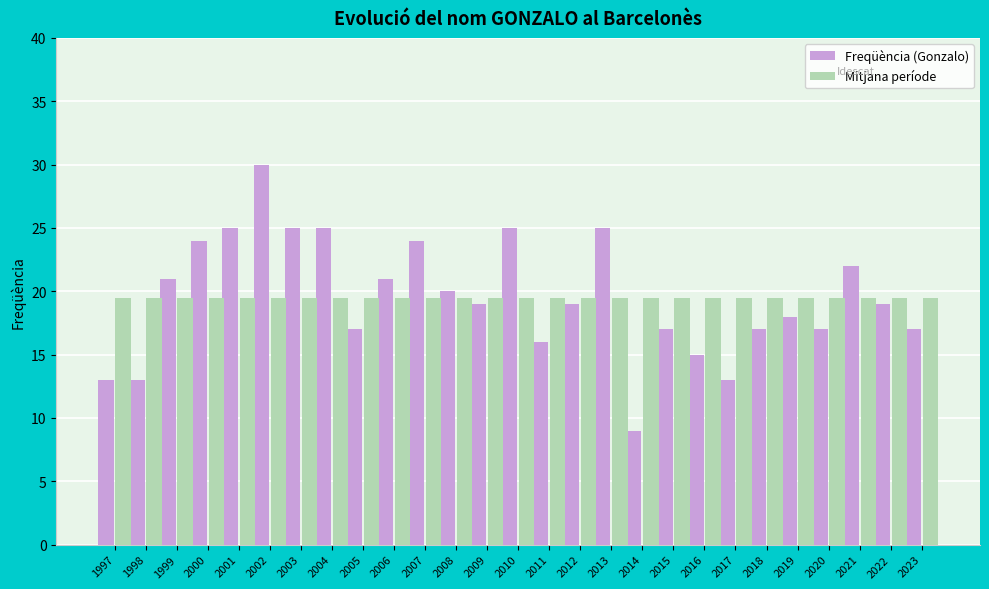

What is the spread (max minus min) of values at 2010?

5.5